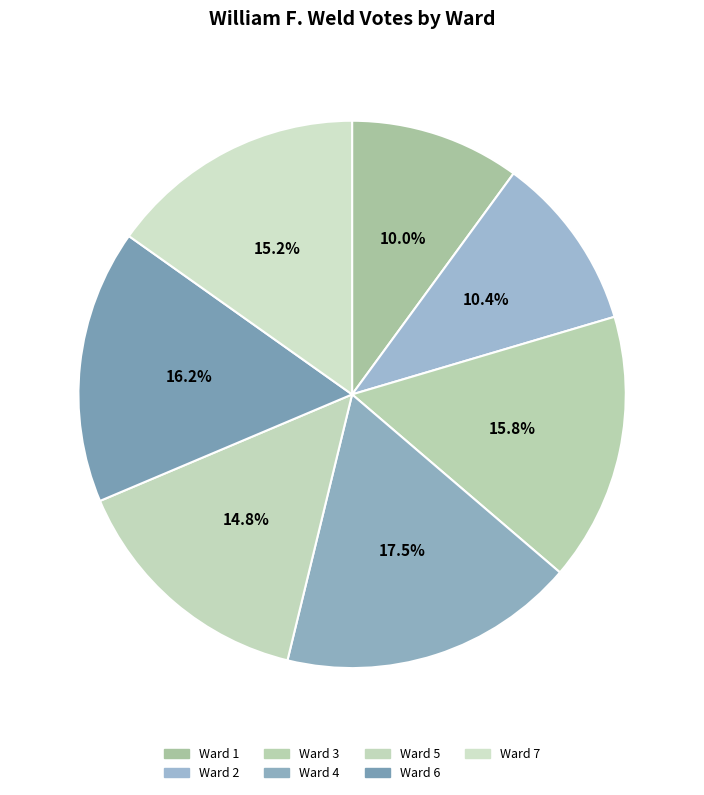

To the nearest percent, what is the average slice percentage?

14%